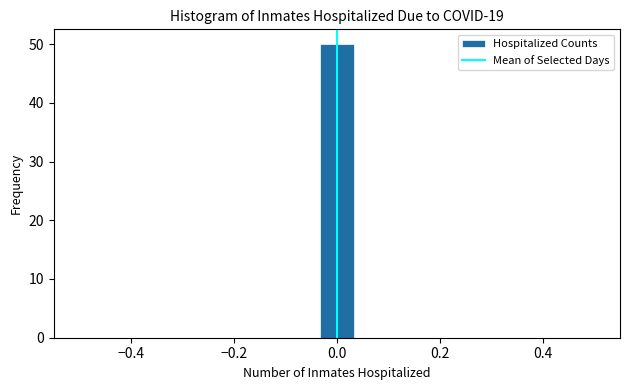

Around what value on the x-axis is the tallest bar? Give the approximate position of its centre, as read against the axis.

0.00